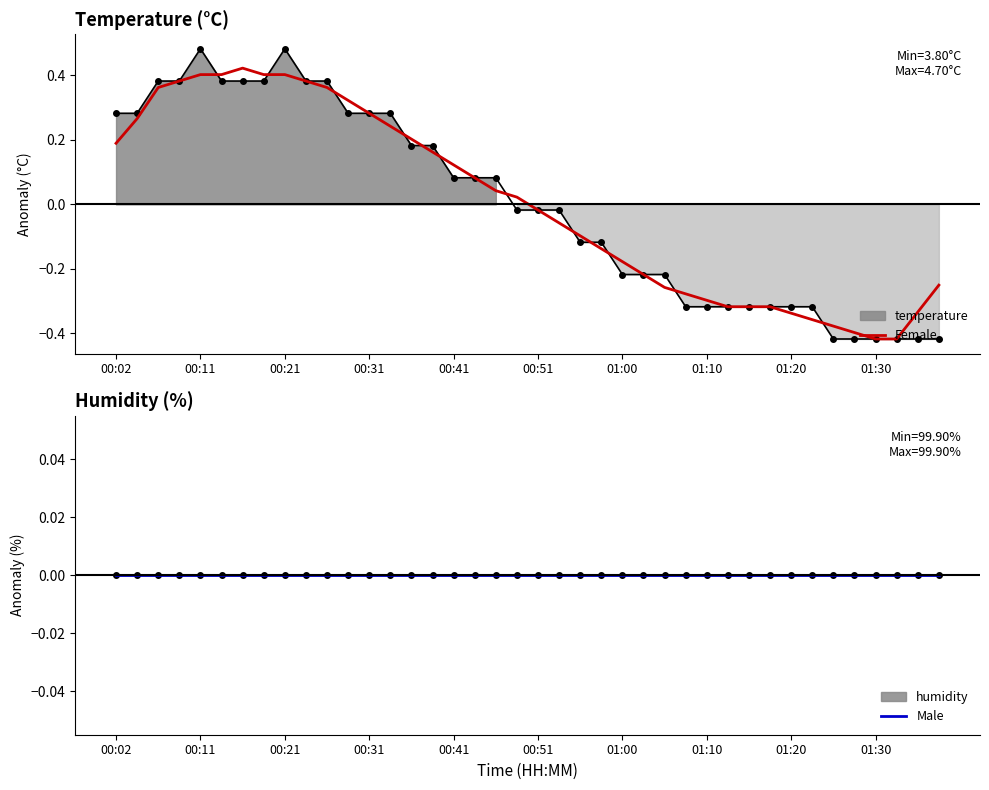

What position from the left is 01:00?

25